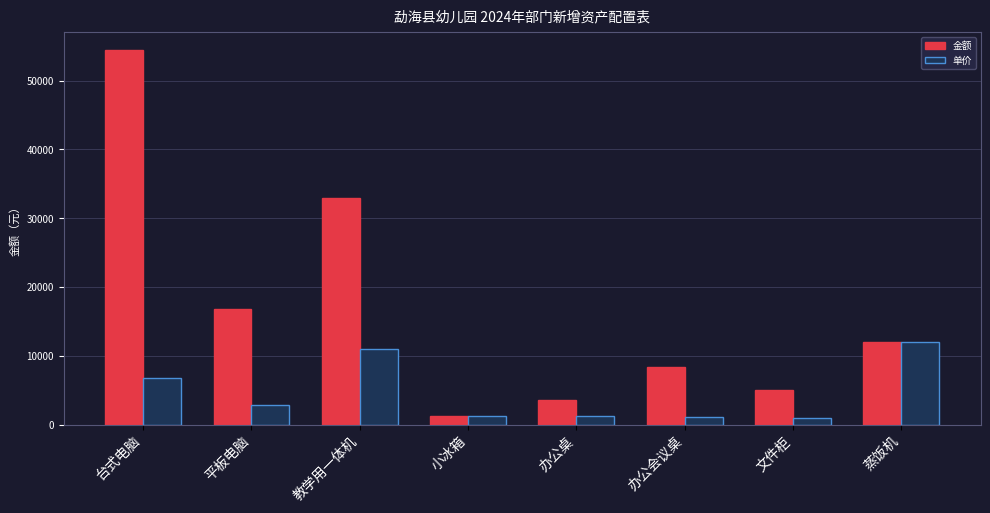

What is the value of the 单价 bar at the 3rd from the left?

11000